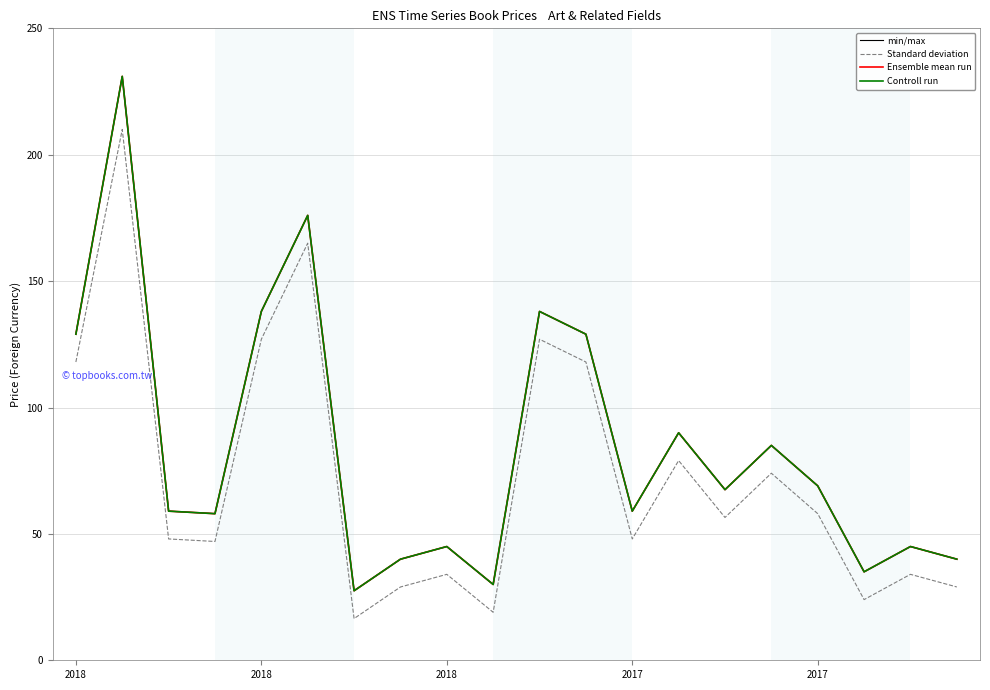

Where is Controll run nearest to the value 129?

2018